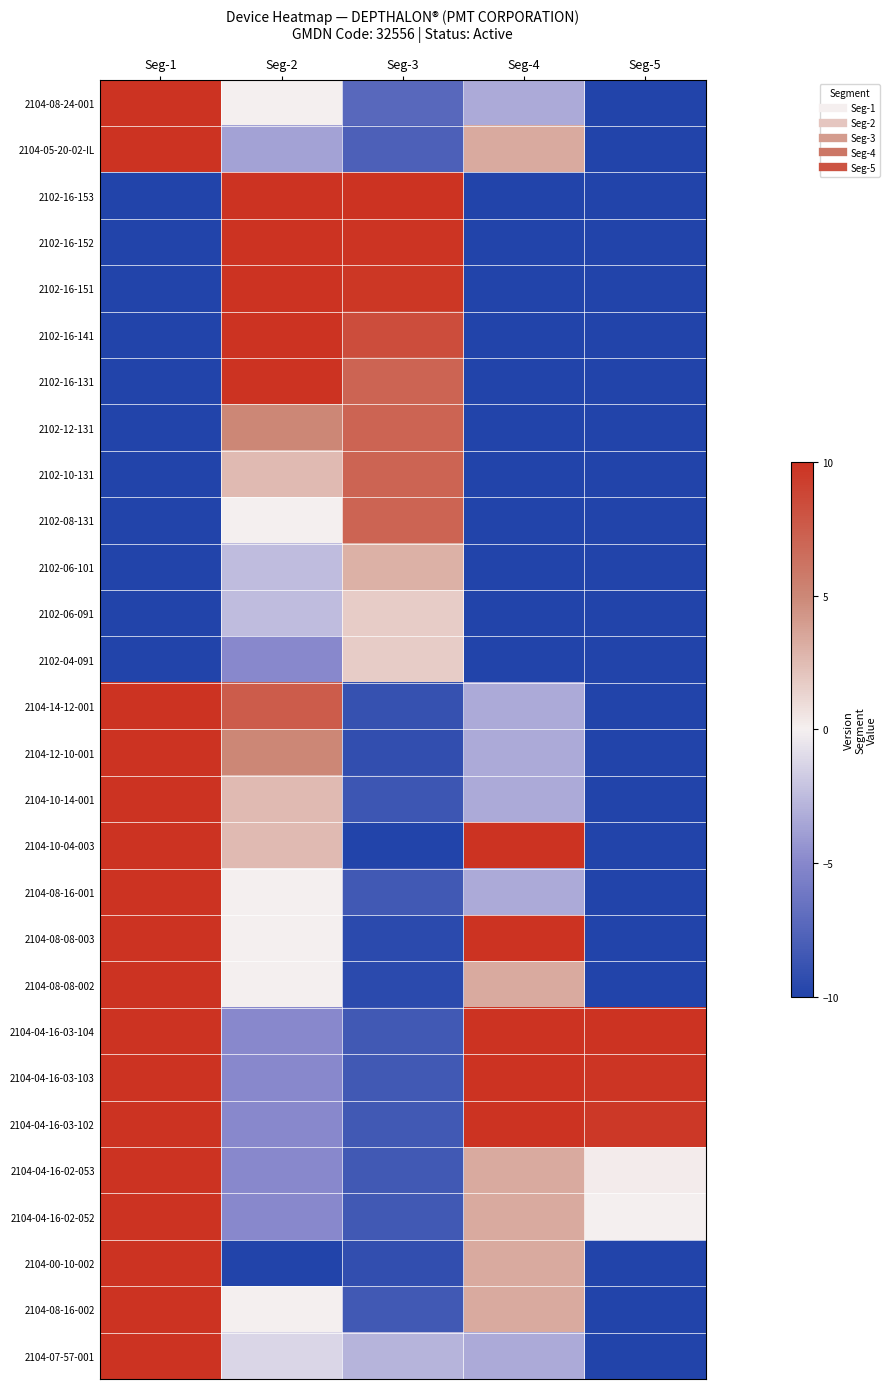

Reading left to right, transcribe all the data shown in this chart.

2104-08-24-001: Seg-1=10.0	Seg-2=0.0	Seg-3=-7.3	Seg-4=-3.3	Seg-5=-10.0
2104-05-20-02-IL: Seg-1=10.0	Seg-2=-3.8	Seg-3=-7.9	Seg-4=3.3	Seg-5=-10.0
2102-16-153: Seg-1=-10.0	Seg-2=10.0	Seg-3=10.0	Seg-4=-10.0	Seg-5=-10.0
2102-16-152: Seg-1=-10.0	Seg-2=10.0	Seg-3=9.9	Seg-4=-10.0	Seg-5=-10.0
2102-16-151: Seg-1=-10.0	Seg-2=10.0	Seg-3=9.7	Seg-4=-10.0	Seg-5=-10.0
2102-16-141: Seg-1=-10.0	Seg-2=10.0	Seg-3=8.4	Seg-4=-10.0	Seg-5=-10.0
2102-16-131: Seg-1=-10.0	Seg-2=10.0	Seg-3=7.0	Seg-4=-10.0	Seg-5=-10.0
2102-12-131: Seg-1=-10.0	Seg-2=5.0	Seg-3=7.0	Seg-4=-10.0	Seg-5=-10.0
2102-10-131: Seg-1=-10.0	Seg-2=2.5	Seg-3=7.0	Seg-4=-10.0	Seg-5=-10.0
2102-08-131: Seg-1=-10.0	Seg-2=0.0	Seg-3=7.0	Seg-4=-10.0	Seg-5=-10.0
2102-06-101: Seg-1=-10.0	Seg-2=-2.5	Seg-3=3.0	Seg-4=-10.0	Seg-5=-10.0
2102-06-091: Seg-1=-10.0	Seg-2=-2.5	Seg-3=1.7	Seg-4=-10.0	Seg-5=-10.0
2102-04-091: Seg-1=-10.0	Seg-2=-5.0	Seg-3=1.7	Seg-4=-10.0	Seg-5=-10.0
2104-14-12-001: Seg-1=10.0	Seg-2=7.5	Seg-3=-8.9	Seg-4=-3.3	Seg-5=-10.0
2104-12-10-001: Seg-1=10.0	Seg-2=5.0	Seg-3=-9.2	Seg-4=-3.3	Seg-5=-10.0
2104-10-14-001: Seg-1=10.0	Seg-2=2.5	Seg-3=-8.7	Seg-4=-3.3	Seg-5=-10.0
2104-10-04-003: Seg-1=10.0	Seg-2=2.5	Seg-3=-10.0	Seg-4=10.0	Seg-5=-10.0
2104-08-16-001: Seg-1=10.0	Seg-2=0.0	Seg-3=-8.4	Seg-4=-3.3	Seg-5=-10.0
2104-08-08-003: Seg-1=10.0	Seg-2=0.0	Seg-3=-9.5	Seg-4=10.0	Seg-5=-10.0
2104-08-08-002: Seg-1=10.0	Seg-2=0.0	Seg-3=-9.5	Seg-4=3.3	Seg-5=-10.0
2104-04-16-03-104: Seg-1=10.0	Seg-2=-5.0	Seg-3=-8.4	Seg-4=10.0	Seg-5=10.0
2104-04-16-03-103: Seg-1=10.0	Seg-2=-5.0	Seg-3=-8.4	Seg-4=10.0	Seg-5=9.8
2104-04-16-03-102: Seg-1=10.0	Seg-2=-5.0	Seg-3=-8.4	Seg-4=10.0	Seg-5=9.6
2104-04-16-02-053: Seg-1=10.0	Seg-2=-5.0	Seg-3=-8.4	Seg-4=3.3	Seg-5=0.2
2104-04-16-02-052: Seg-1=10.0	Seg-2=-5.0	Seg-3=-8.4	Seg-4=3.3	Seg-5=0.0
2104-00-10-002: Seg-1=10.0	Seg-2=-10.0	Seg-3=-9.2	Seg-4=3.3	Seg-5=-10.0
2104-08-16-002: Seg-1=10.0	Seg-2=0.0	Seg-3=-8.4	Seg-4=3.3	Seg-5=-10.0
2104-07-57-001: Seg-1=10.0	Seg-2=-1.2	Seg-3=-2.9	Seg-4=-3.3	Seg-5=-10.0